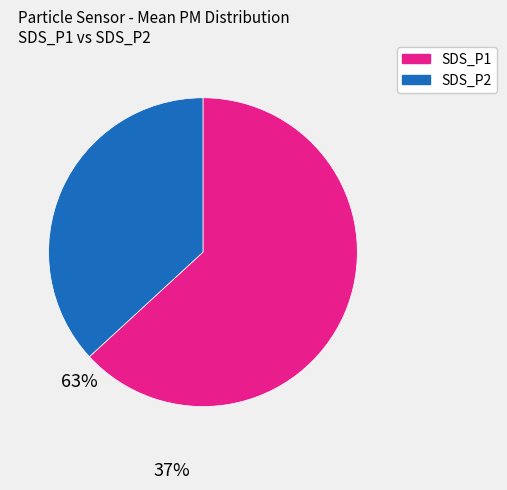

How many segments does this pie chart have?

2